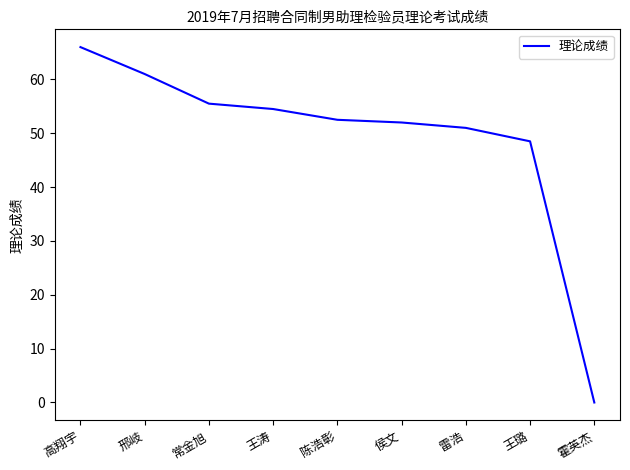

Is it true that the value at 陈浩彰 is 70.8?

False